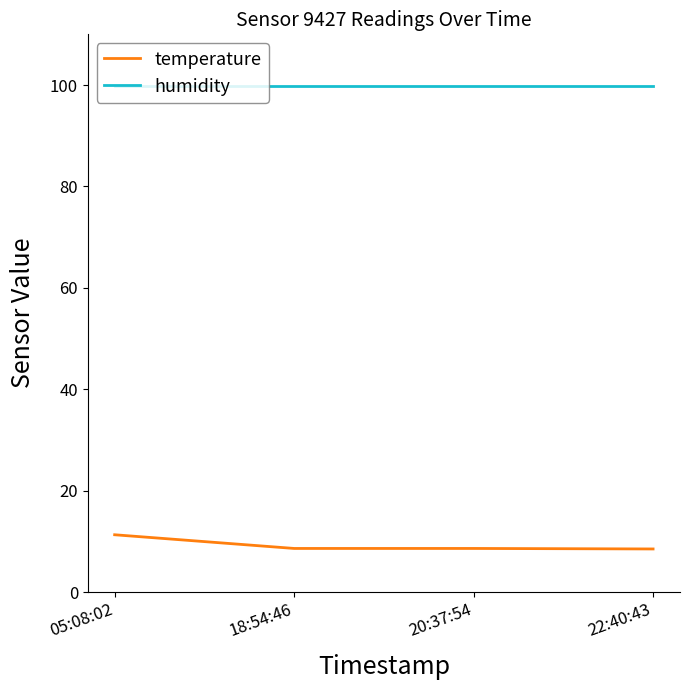

True or false: temperature and humidity intersect in this chart.

False